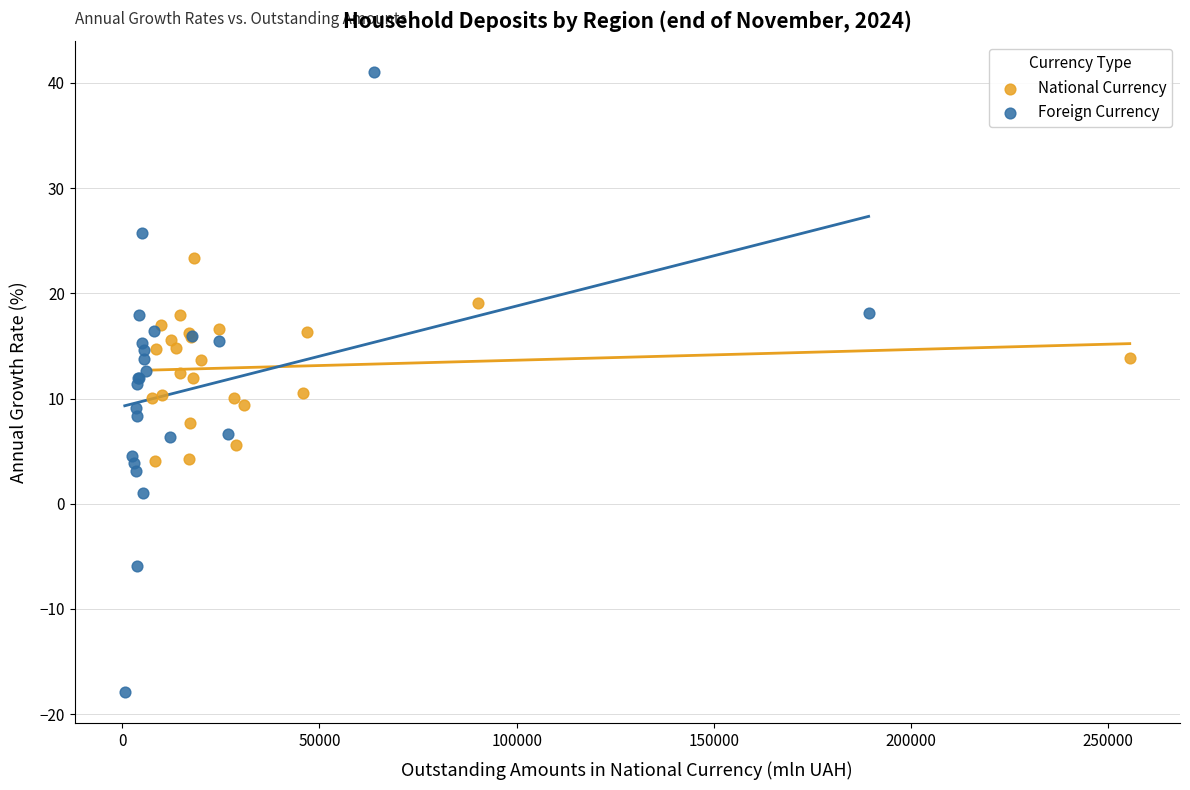

Which series contains the lowest Y value?

Foreign Currency